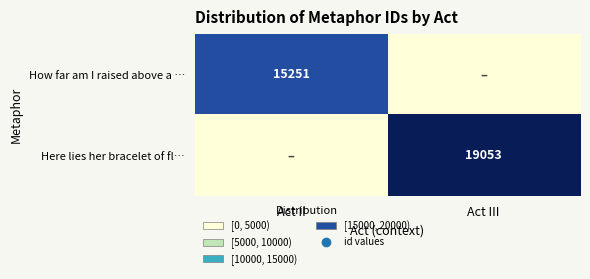

The Here lies her bracelet of fl… series shows 19053 at Act III. True or false?

True